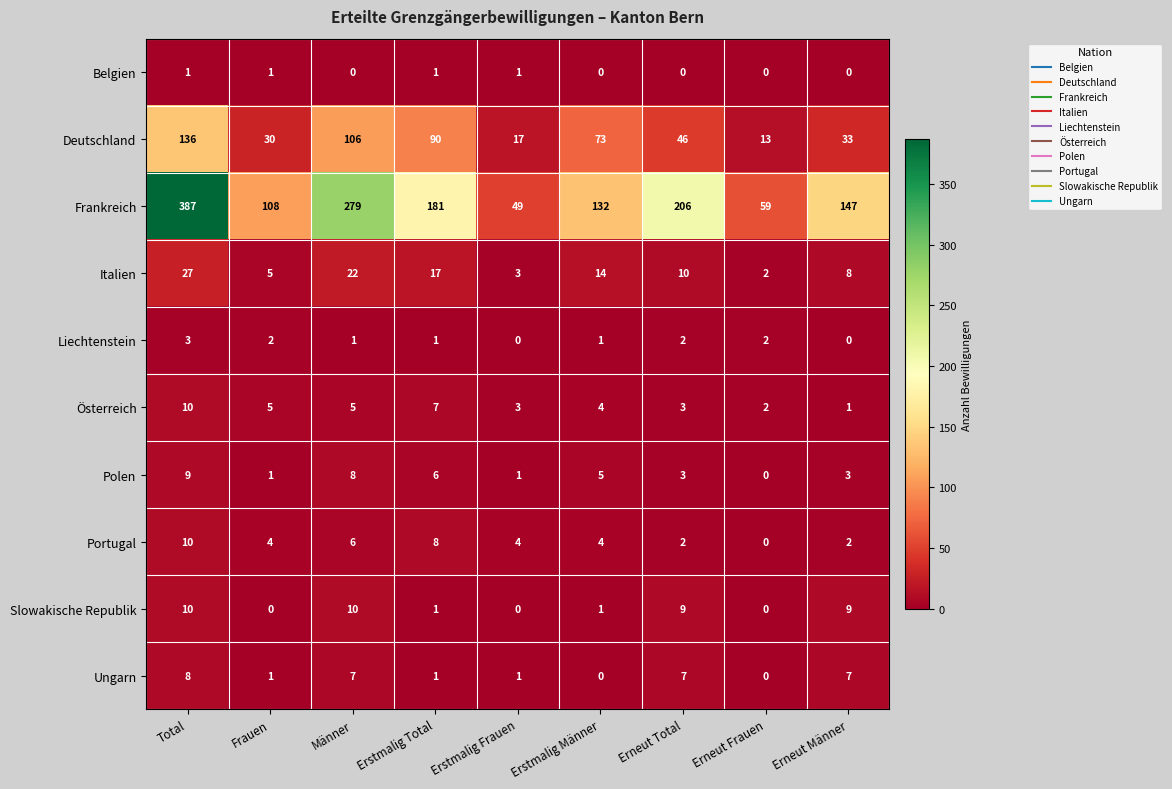

What is the sum of all Österreich values?

40